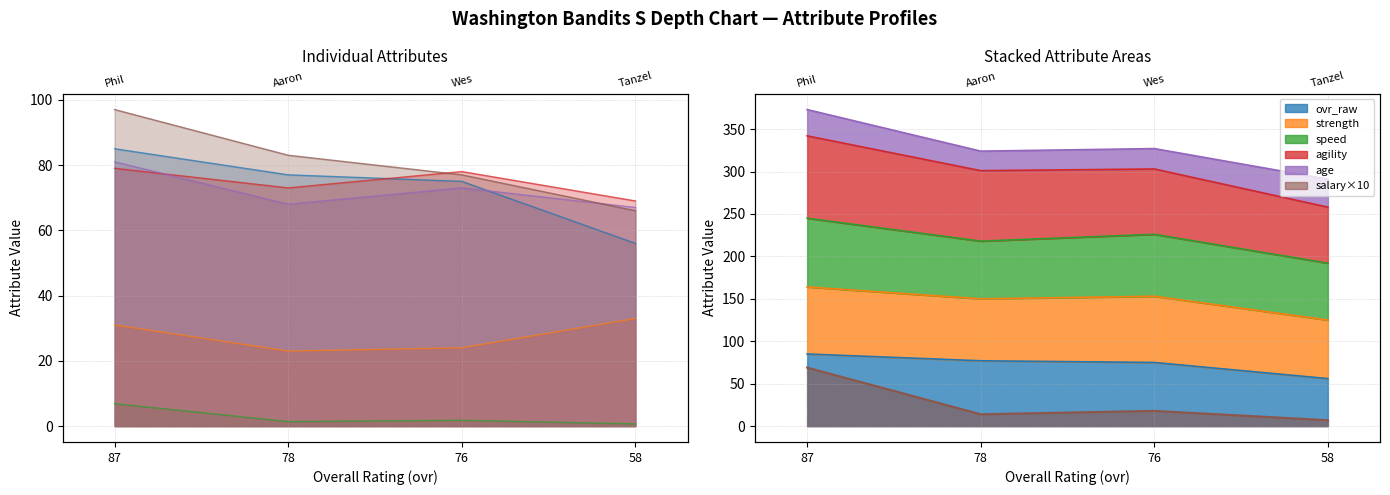

Is the value of salary at 76 greater than the value of strength at 58?

No